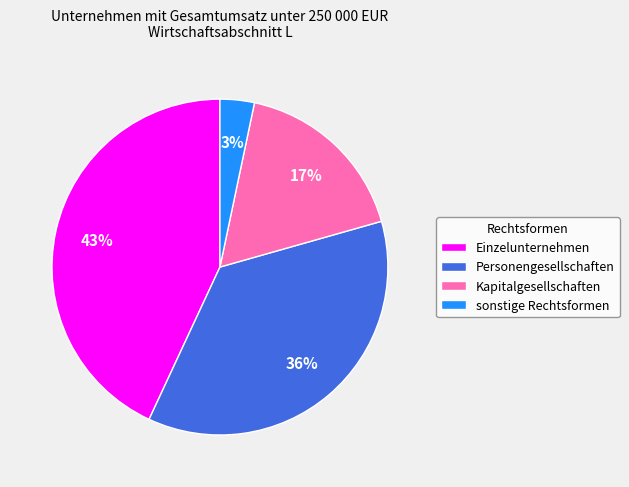

Do Personengesellschaften and Kapitalgesellschaften together represent more than half of the pie?

Yes